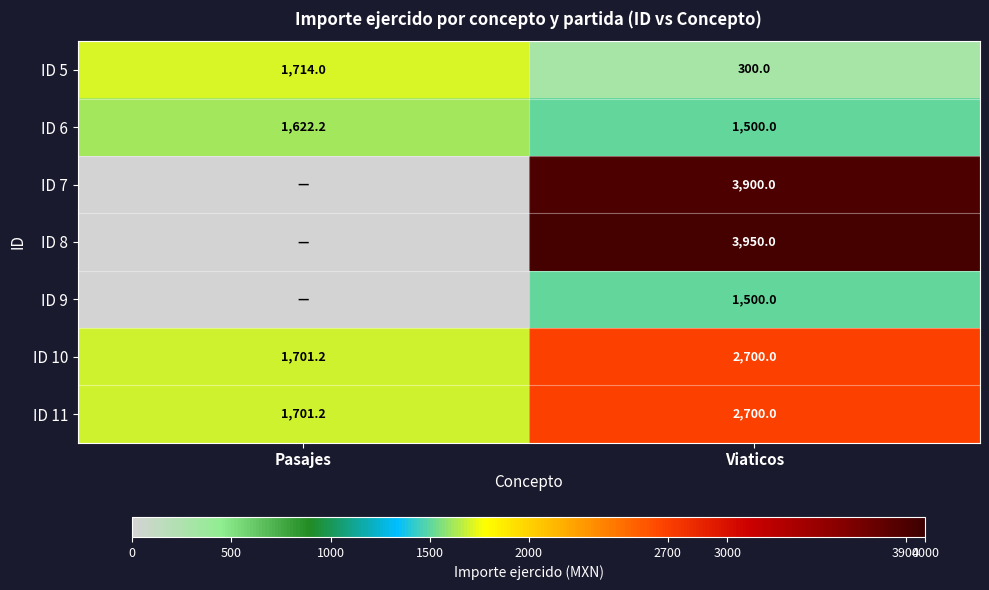

What is the highest value of the ID 10 series?

2700.0